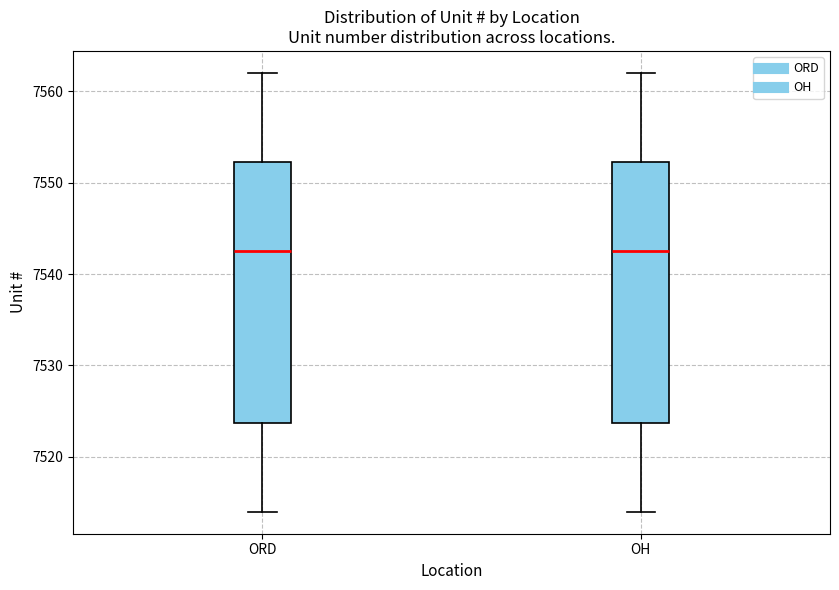

Reading left to right, read every box against the y-axis: the position of its median line, the range the box covers, and the ends of its whiskers. The values are not printed on the chart, so give them approximately, as read against the axis.

ORD: median 7543, box 7524 to 7552, whiskers 7514 to 7562
OH: median 7543, box 7524 to 7552, whiskers 7514 to 7562